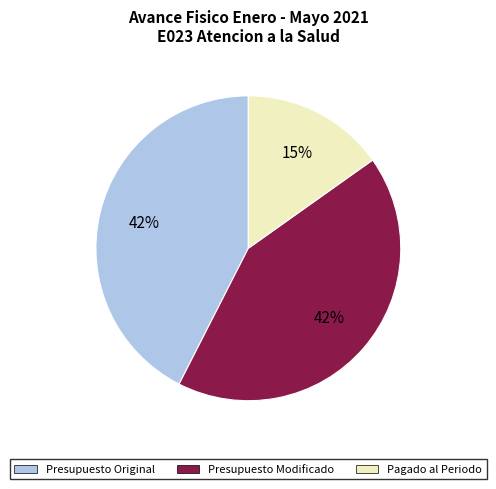

To the nearest percent, what is the combined percentage of Pagado al Periodo and Presupuesto Modificado?

58%